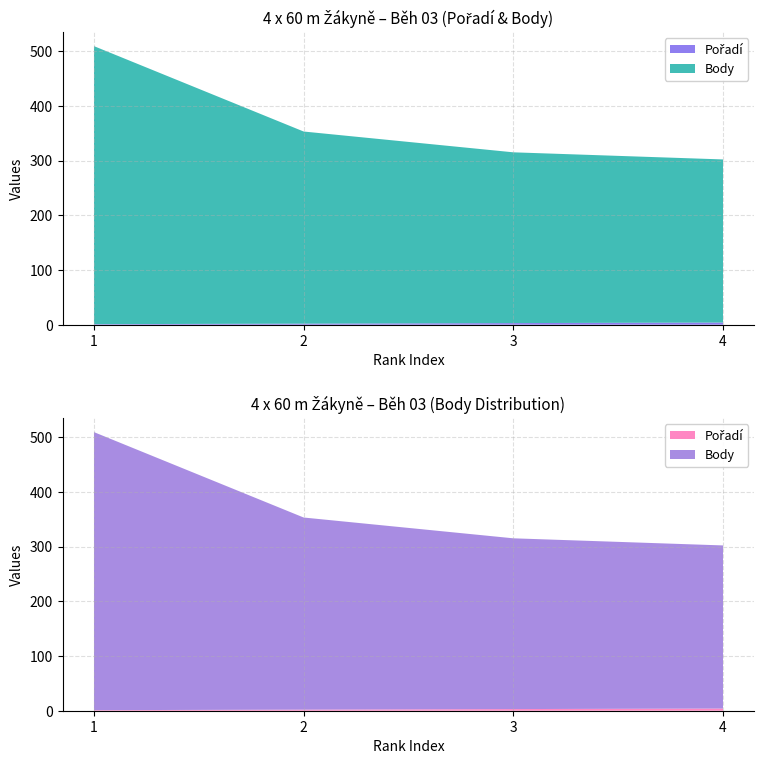

Reading right to left, extract all data points from this chart.

Pořadí: 4	3	2	1
Body: 298	312	351	508